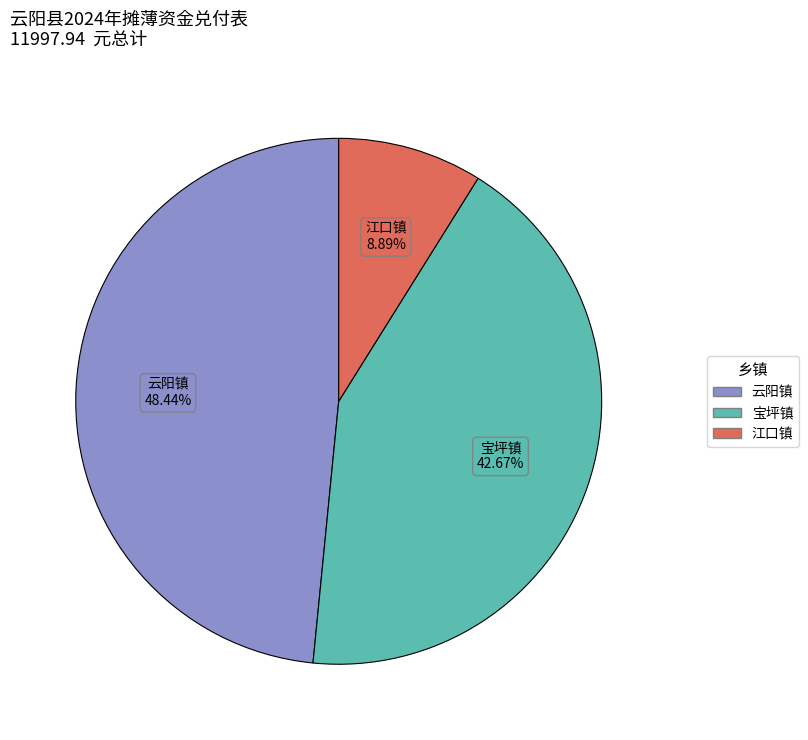

Does any single category account for the majority?

No